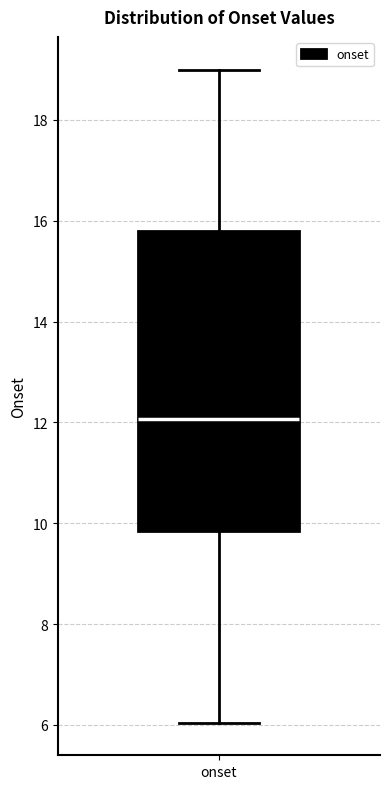

Transcribe this box plot: give where the median line is, the range the box spans, and where the two whiskers end, as read against the y-axis. The values are not printed on the chart, so give them approximately, as read against the axis.

median 12.0, box 9.8 to 15.8, whiskers 6.0 to 19.0